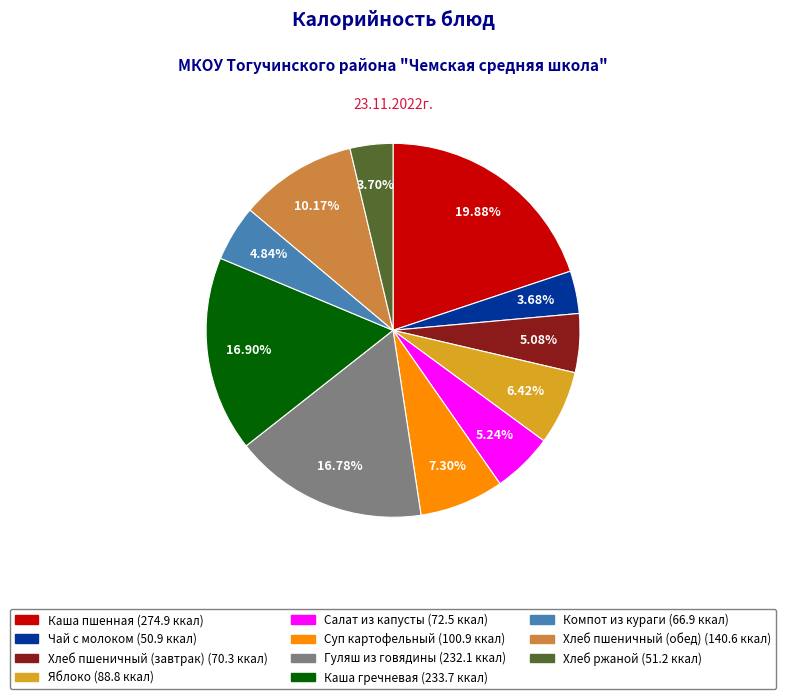

Between Хлеб ржаной and Компот из кураги, which is larger?

Компот из кураги